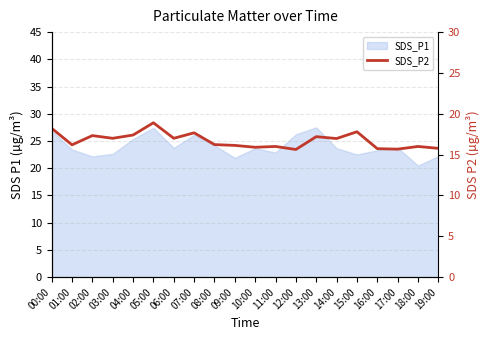

Reading left to right, list all the values displayed in this chart.

00:00=18.2	01:00=16.2	02:00=17.3	03:00=17.0	04:00=17.4	05:00=18.9	06:00=17.0	07:00=17.7	08:00=16.2	09:00=16.1	10:00=15.9	11:00=16.0	12:00=15.6	13:00=17.2	14:00=17.0	15:00=17.8	16:00=15.7	17:00=15.7	18:00=16.0	19:00=15.8